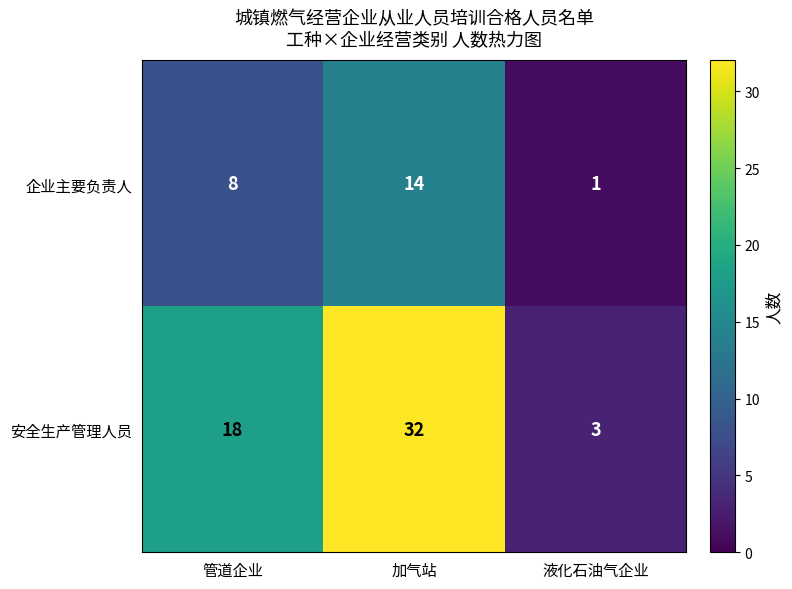

What is the total value across all series at 管道企业?

26